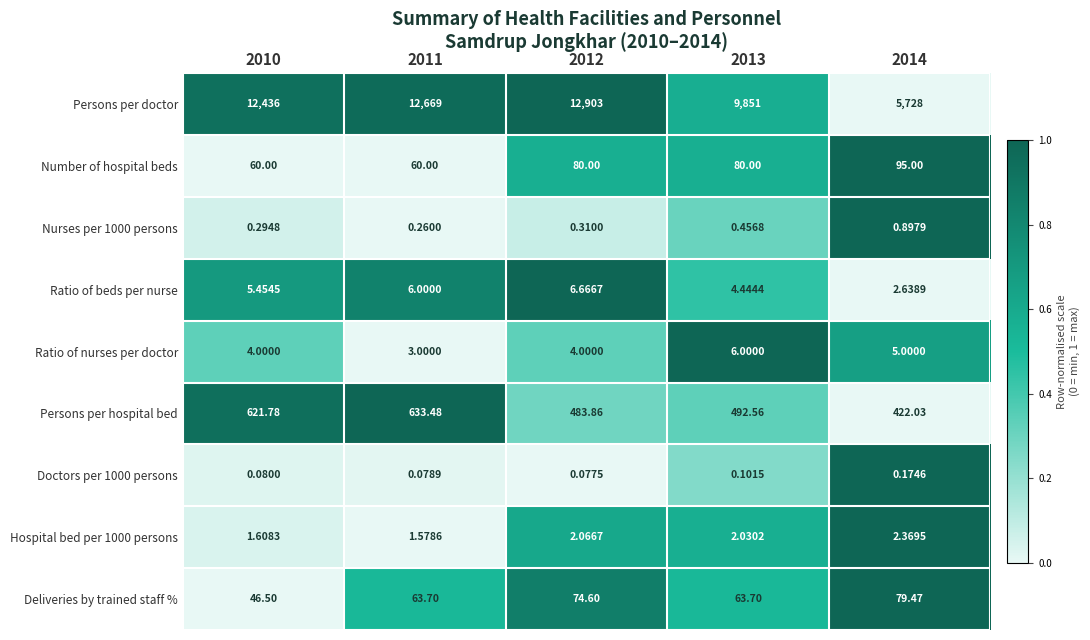

Which series changed the most between 2011 and 2014?

Persons per doctor